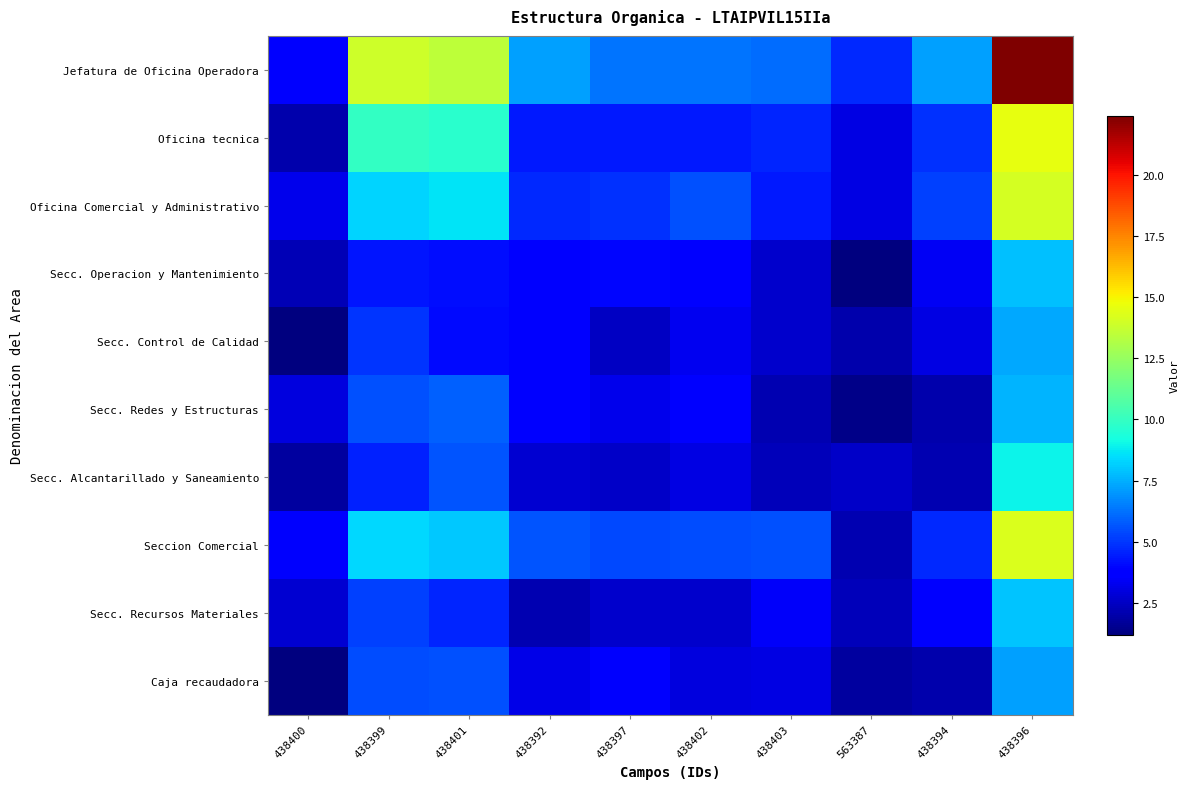

Reading right to left, transcribe all the data shown in this chart.

Jefatura de Oficina Operadora: 438396=22.4	438394=7.2	563387=4.7	438403=6.1	438402=6.3	438397=6.3	438392=7.2	438401=13.5	438399=13.9	438400=3.7
Oficina tecnica: 438396=14.6	438394=4.9	563387=3.0	438403=4.6	438402=4.4	438397=4.4	438392=4.4	438401=9.7	438399=9.9	438400=2.0
Oficina Comercial y Administrativo: 438396=14.1	438394=5.2	563387=3.0	438403=4.4	438402=5.6	438397=4.9	438392=4.7	438401=8.6	438399=8.3	438400=3.2
Secc. Operacion y Mantenimiento: 438396=7.9	438394=3.4	563387=1.2	438403=2.6	438402=3.6	438397=3.9	438392=3.9	438401=4.1	438399=4.3	438400=2.2
Secc. Control de Calidad: 438396=7.4	438394=3.1	563387=2.0	438403=2.6	438402=3.3	438397=2.5	438392=3.8	438401=4.1	438399=5.0	438400=1.2
Secc. Redes y Estructuras: 438396=7.7	438394=2.1	563387=1.4	438403=2.2	438402=3.8	438397=3.2	438392=3.8	438401=5.9	438399=5.6	438400=2.9
Secc. Alcantarillado y Saneamiento: 438396=9.0	438394=2.1	563387=2.6	438403=2.3	438402=3.1	438397=2.6	438392=2.7	438401=5.7	438399=4.5	438400=1.8
Seccion Comercial: 438396=14.2	438394=4.7	563387=2.1	438403=5.5	438402=5.5	438397=5.4	438392=5.6	438401=8.0	438399=8.4	438400=3.5
Secc. Recursos Materiales: 438396=7.9	438394=3.8	563387=2.3	438403=3.5	438402=2.7	438397=2.6	438392=2.1	438401=4.7	438399=5.2	438400=2.7
Caja recaudadora: 438396=7.2	438394=2.1	563387=1.9	438403=3.0	438402=3.0	438397=3.5	438392=3.1	438401=5.5	438399=5.4	438400=1.2